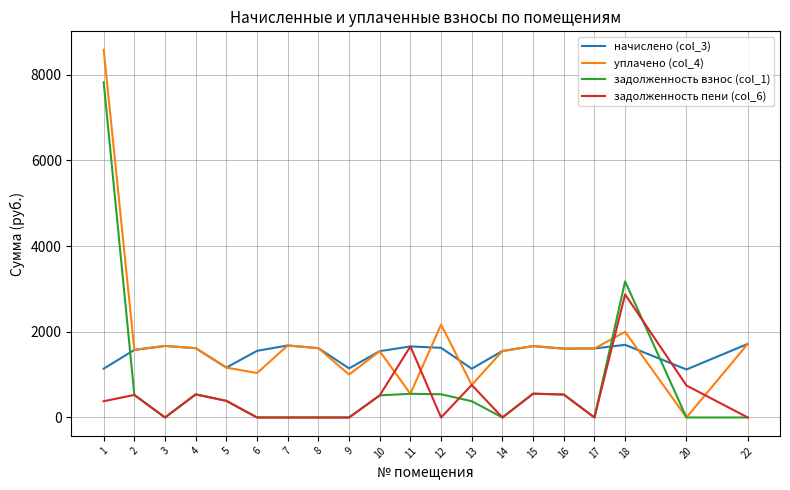

List the series in order of their overall mean, lowest first.

задолженность пени (col_6), задолженность взнос (col_1), начислено (col_3), уплачено (col_4)